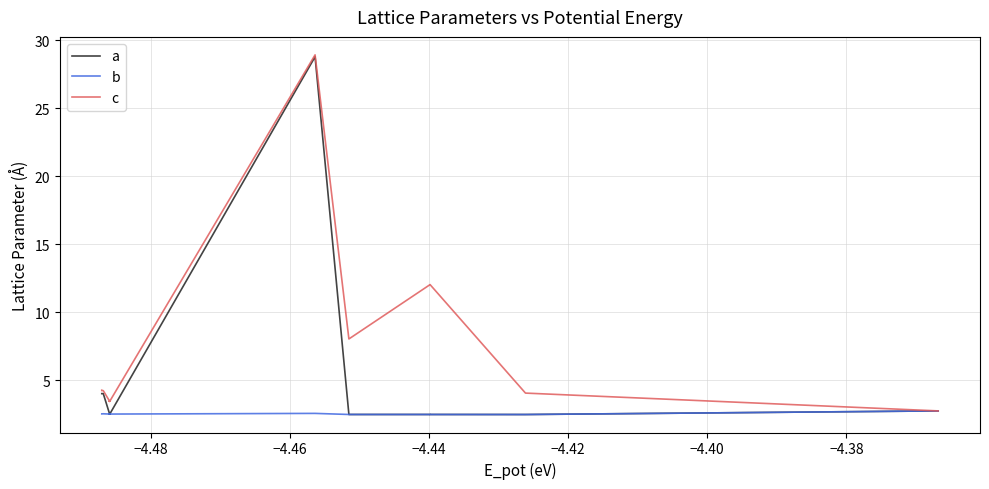

Is it true that b equals 3.6 at 23?

False